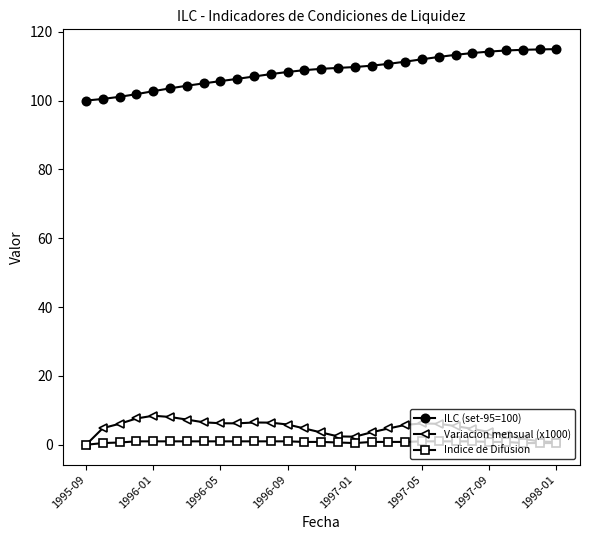

What is the maximum value shown in the chart?

115.0